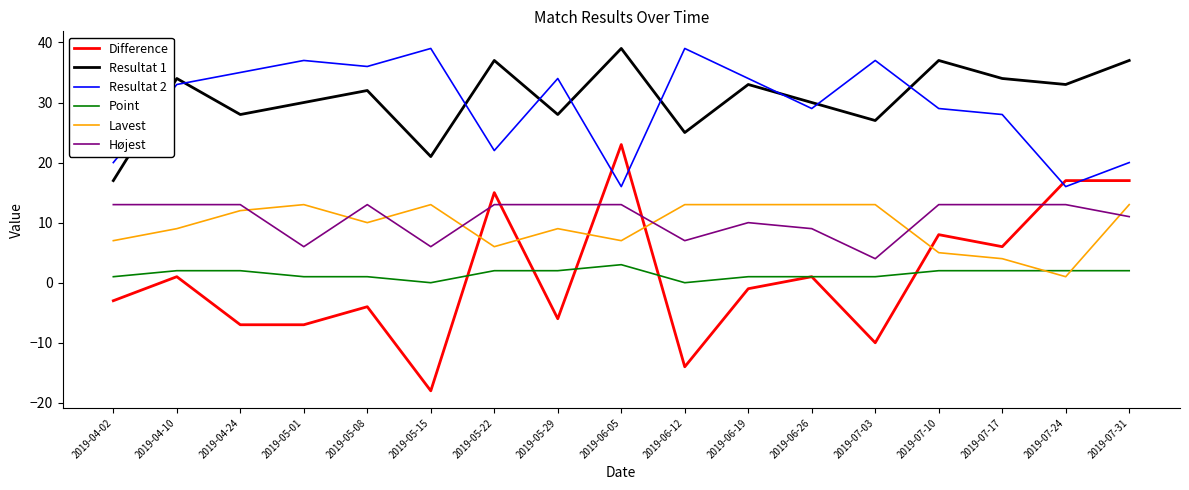

True or false: Difference and Lavest intersect in this chart.

True